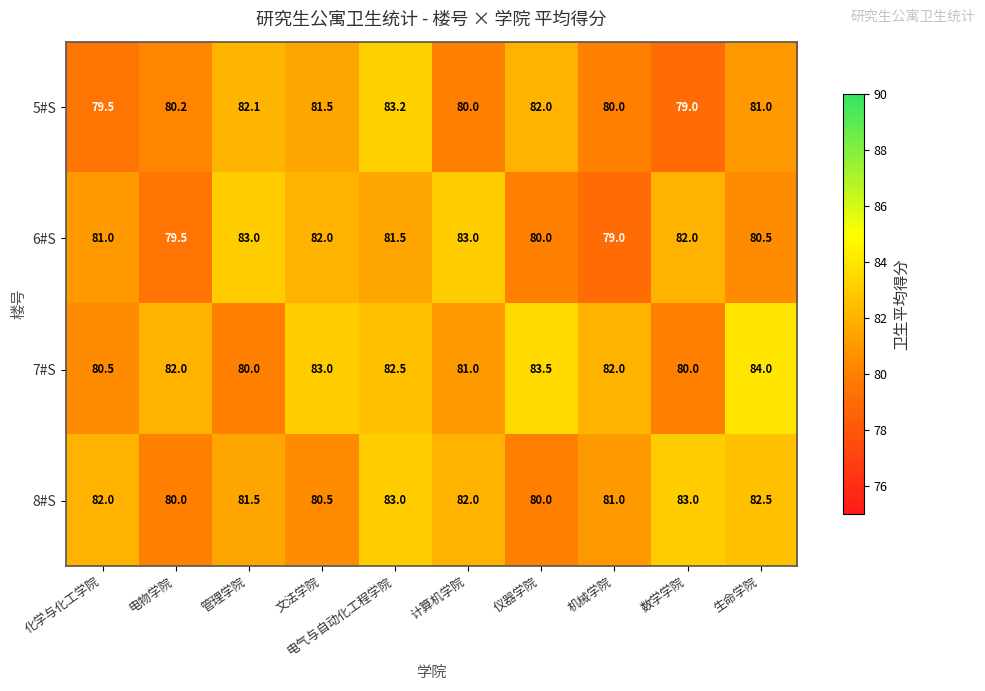

How many distinct data groups are displayed?

4